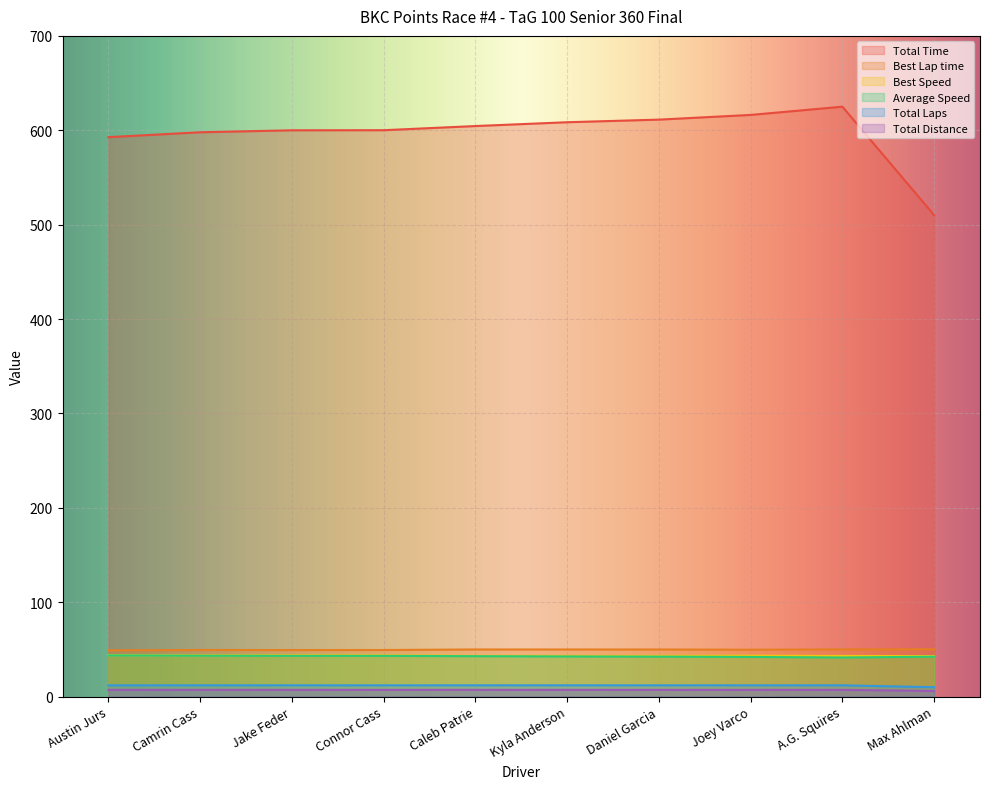

Which series has the widest spread of values?

Total Time